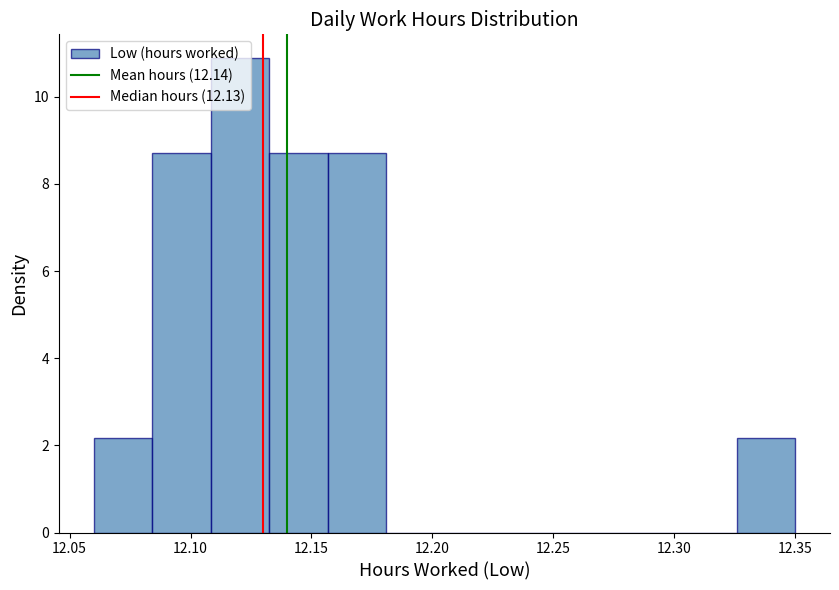

Reading left to right, transcribe this chart: for each bar, give the range it covers on the x-axis and its height. Neither the bar edges nor the heights are printed on the chart, so give them approximately, as read against the axes.

12.060 to 12.085: 2.2
12.085 to 12.110: 8.8
12.110 to 12.135: 10.8
12.135 to 12.155: 8.8
12.155 to 12.180: 8.8
12.180 to 12.205: 0
12.205 to 12.230: 0
12.230 to 12.255: 0
12.255 to 12.280: 0
12.280 to 12.300: 0
12.300 to 12.325: 0
12.325 to 12.350: 2.2